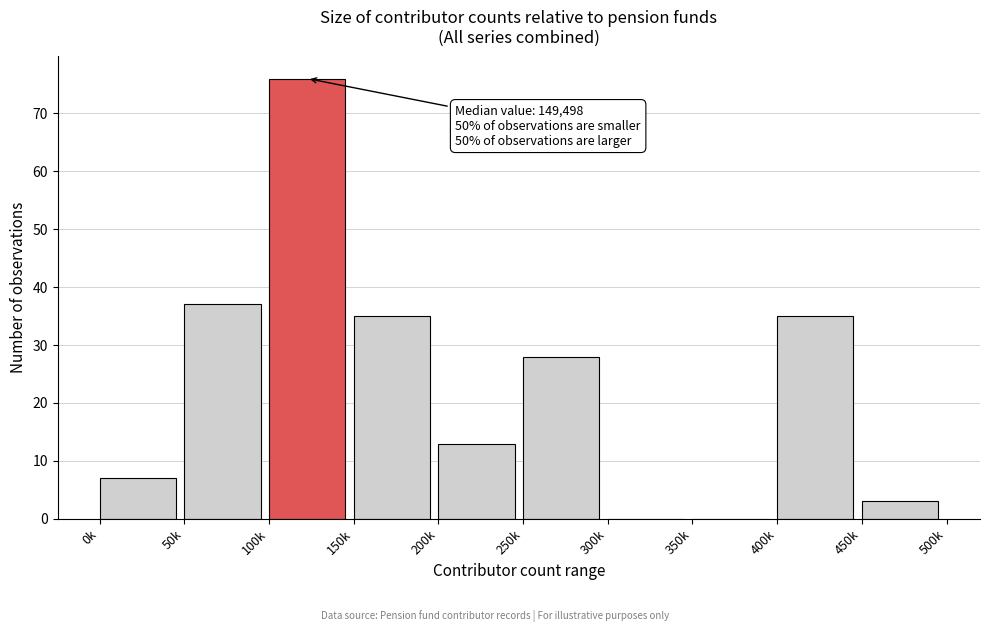

Reading left to right, transcribe all the data shown in this chart.

0k=7	50k=37	100k=76	150k=35	200k=13	250k=28	300k=0	350k=0	400k=35	450k=3